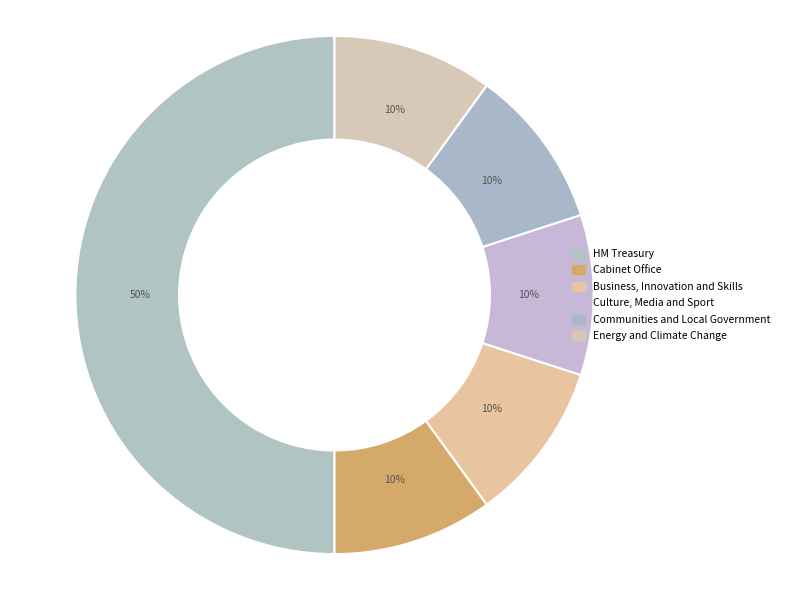

How many segments does this pie chart have?

6